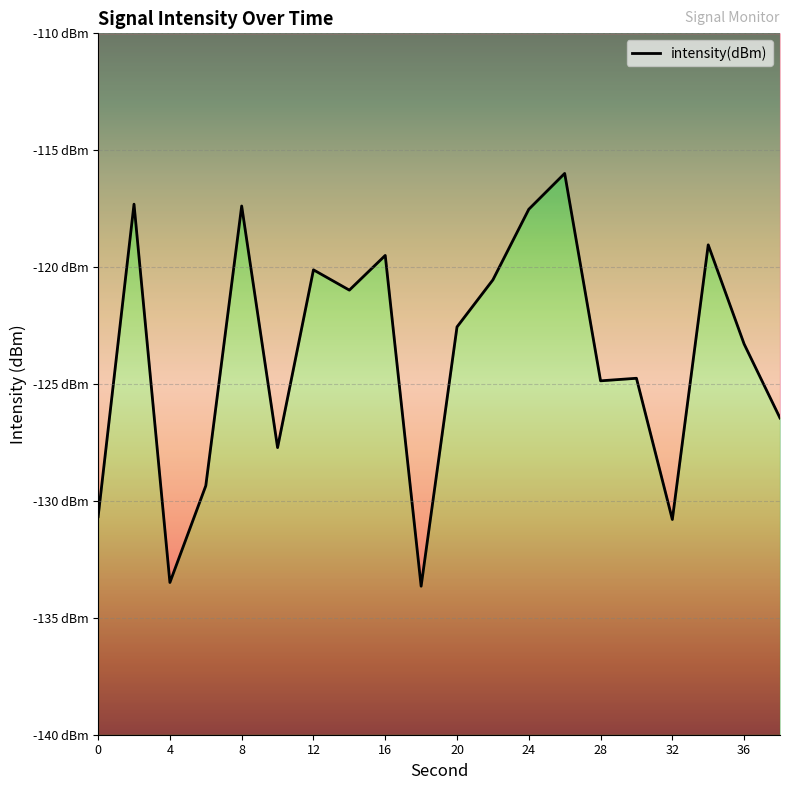

Reading left to right, what are all the values shown in this chart?

0=-130.7	2=-117.3	4=-133.5	6=-129.3	8=-117.4	10=-127.7	12=-120.1	14=-121.0	16=-119.5	18=-133.6	20=-122.6	22=-120.5	24=-117.5	26=-116.0	28=-124.9	30=-124.8	32=-130.8	34=-119.0	36=-123.3	38=-126.5